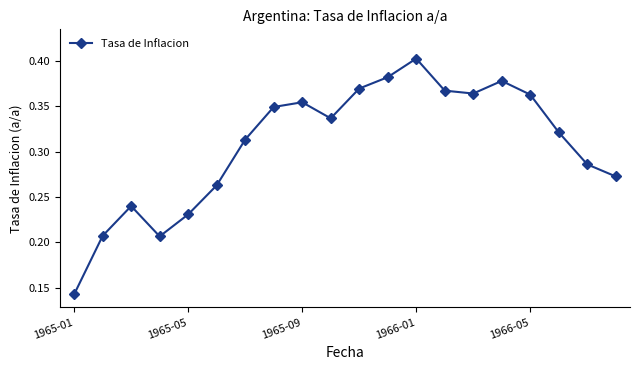

Count the values in the range 0 to 1.

20